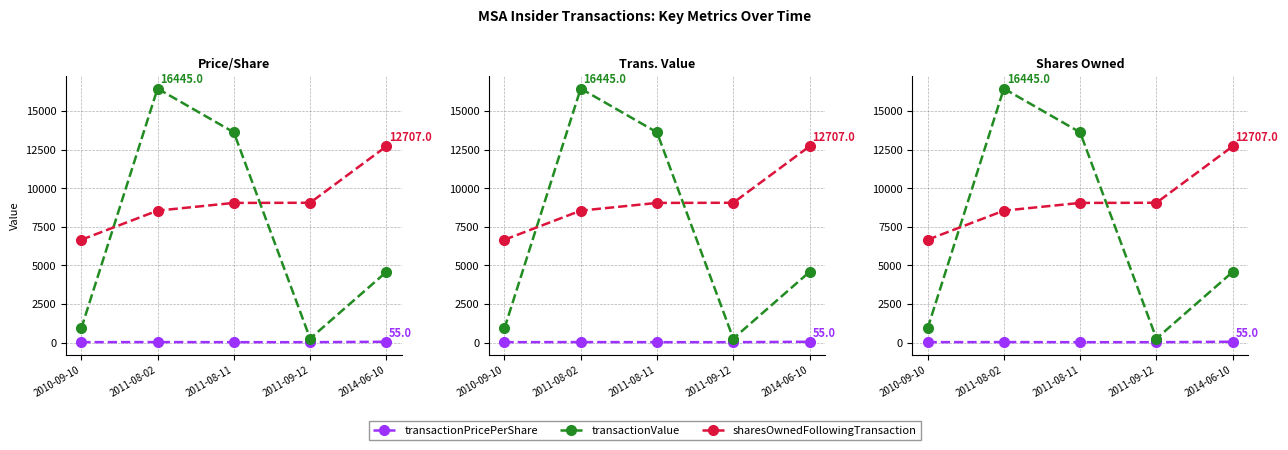

At how many categories does at least one series exceed 1758?

5